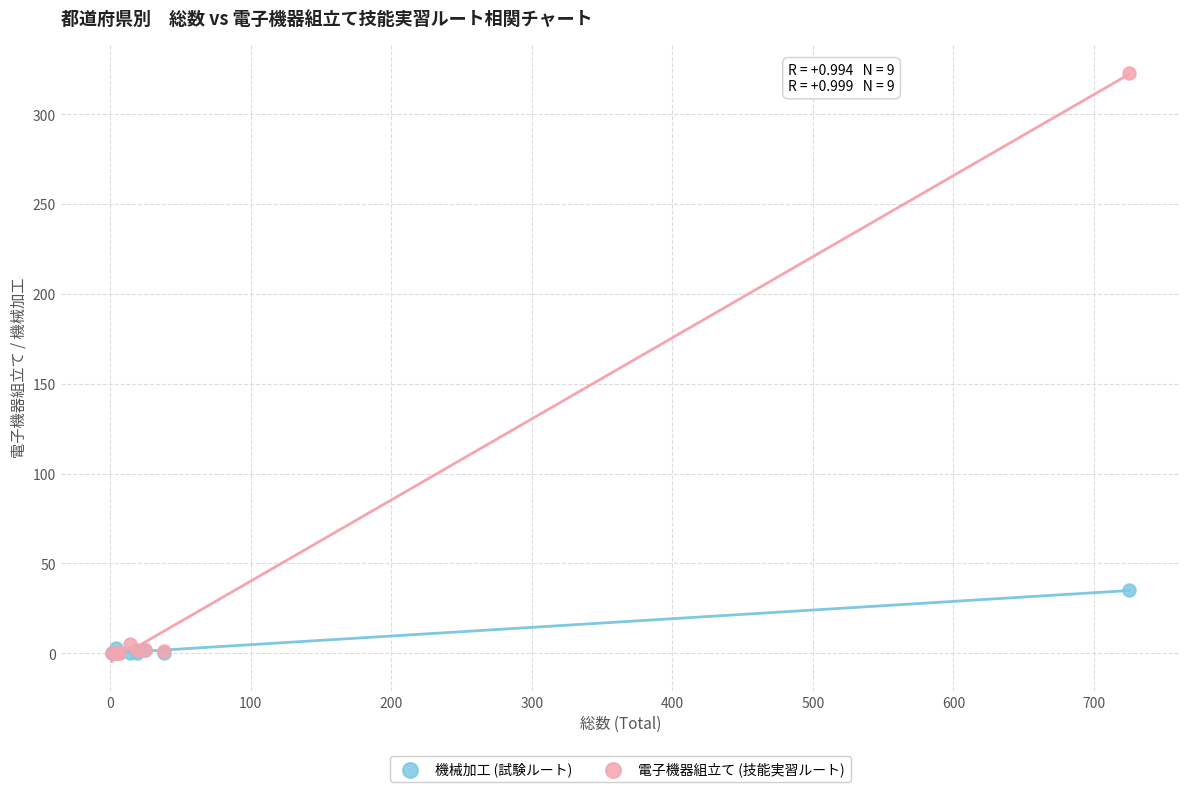

What are all the series names shown in the legend?

機械加工 (試験ルート), 電子機器組立て (技能実習ルート)